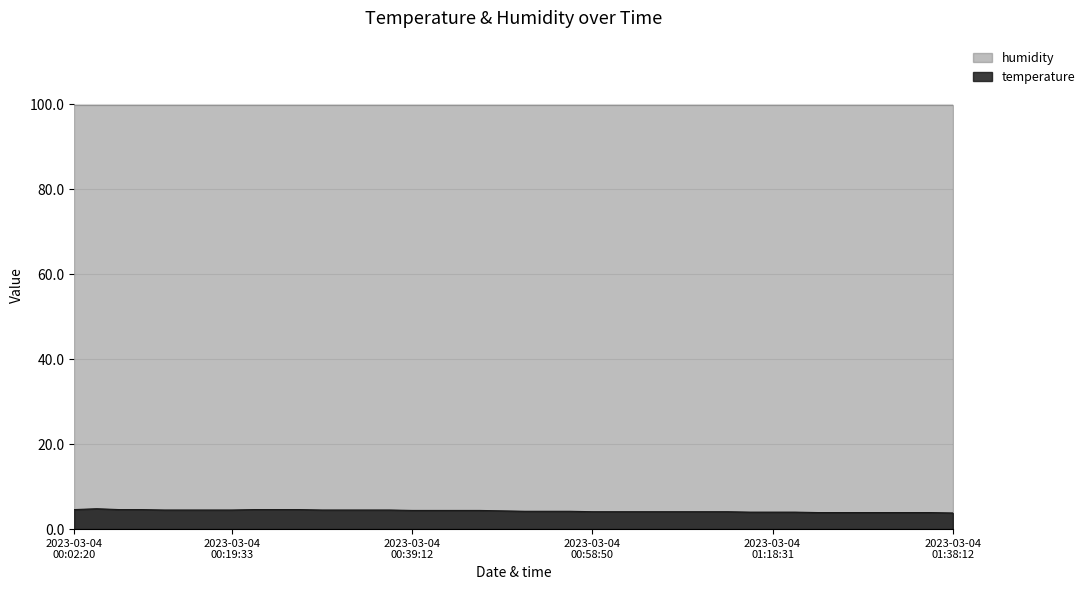

True or false: the data has more than 2 interior local peaks.

False